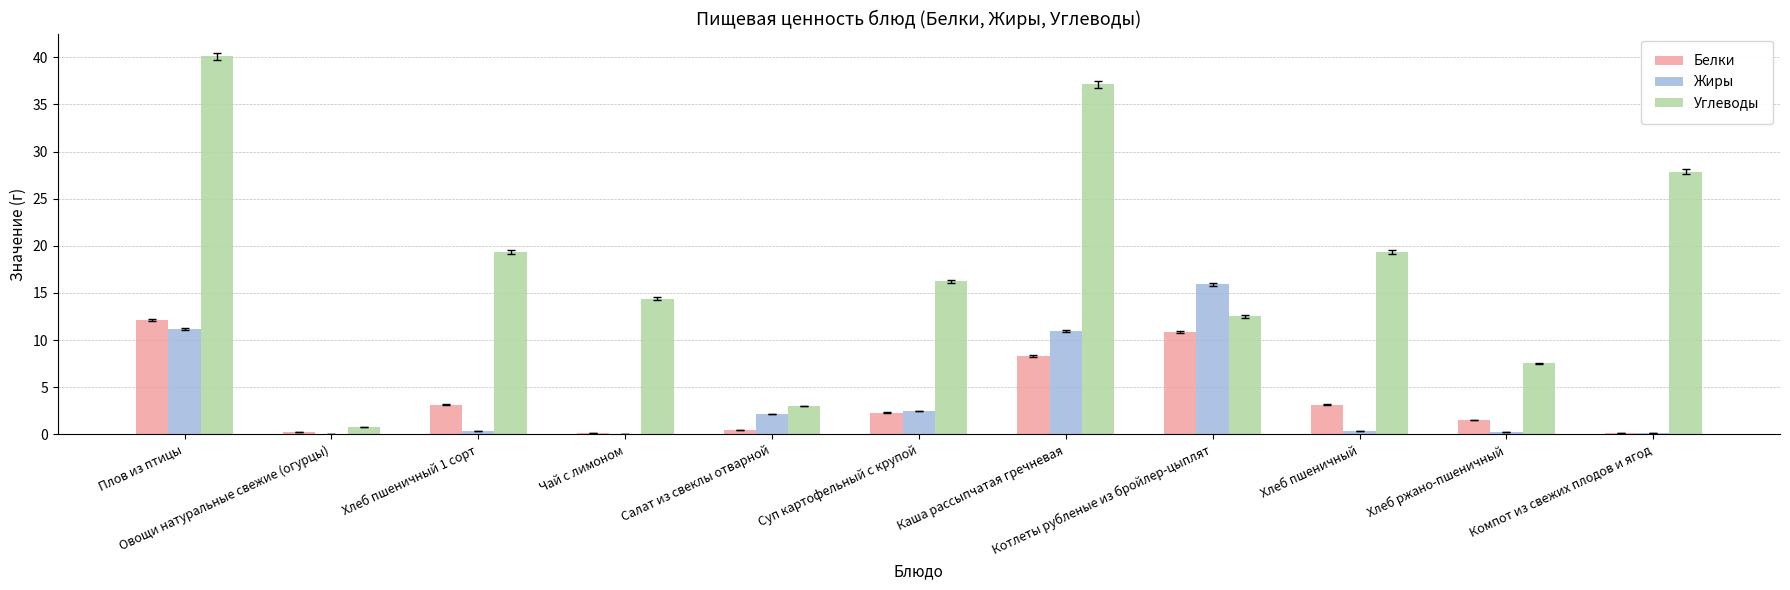

What is the maximum value shown in the chart?

40.1